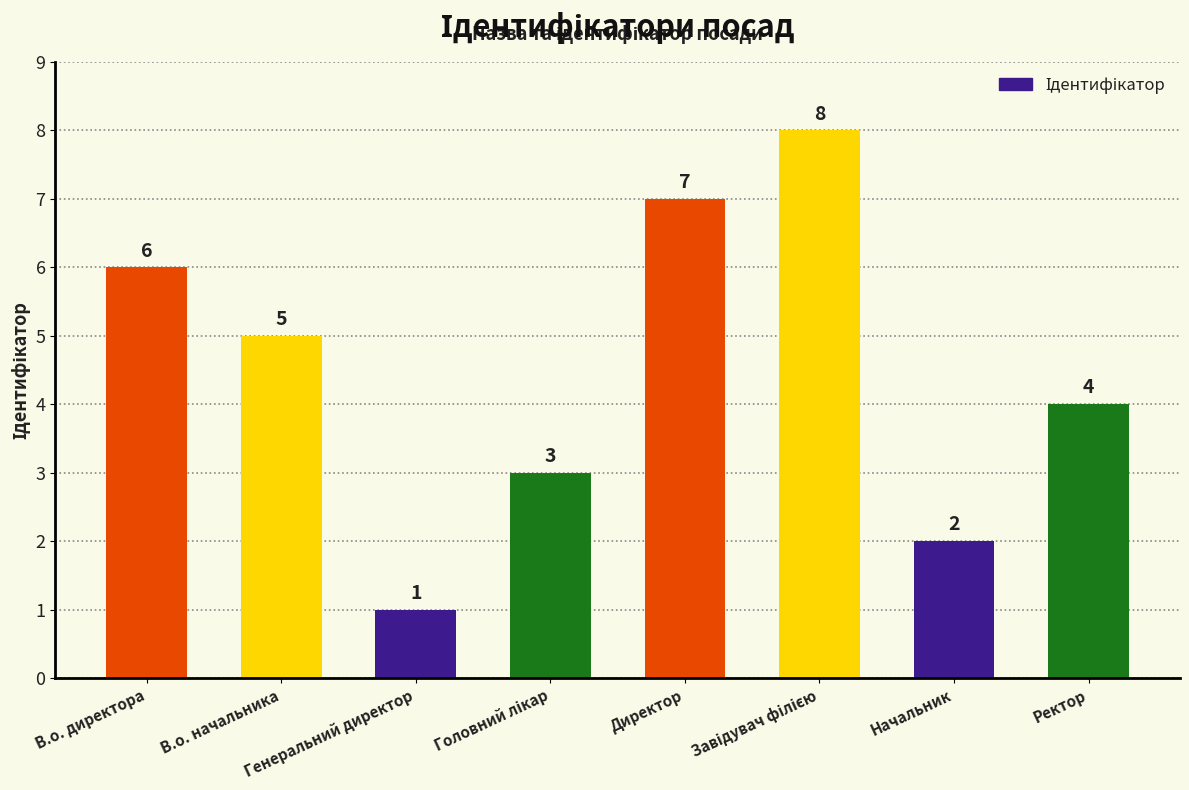

What is the greatest value displayed?

8